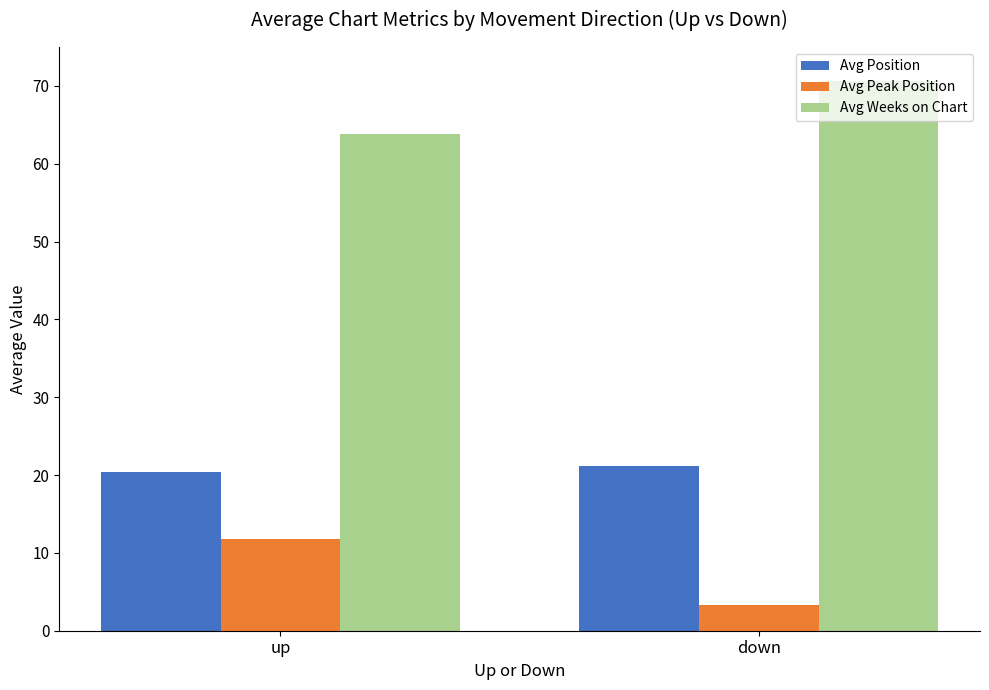

Which series has the largest total across all categories?

Avg Weeks on Chart